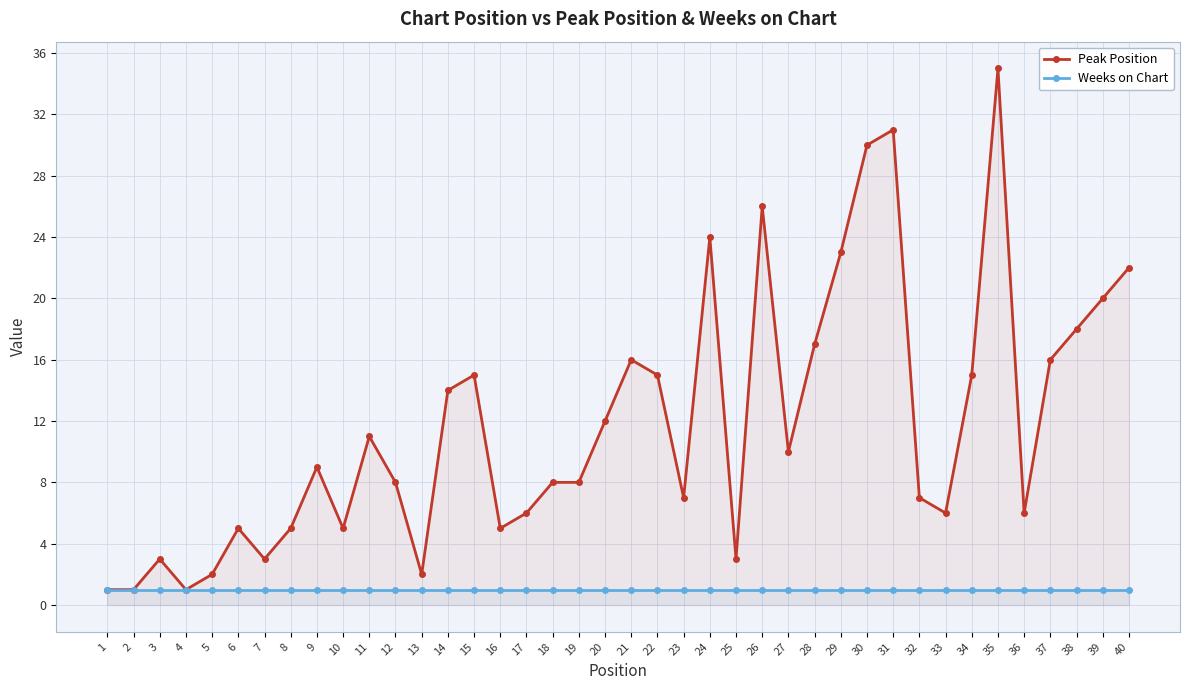

Rank the series at 1 from lowest to highest value.

Peak Position, Weeks on Chart